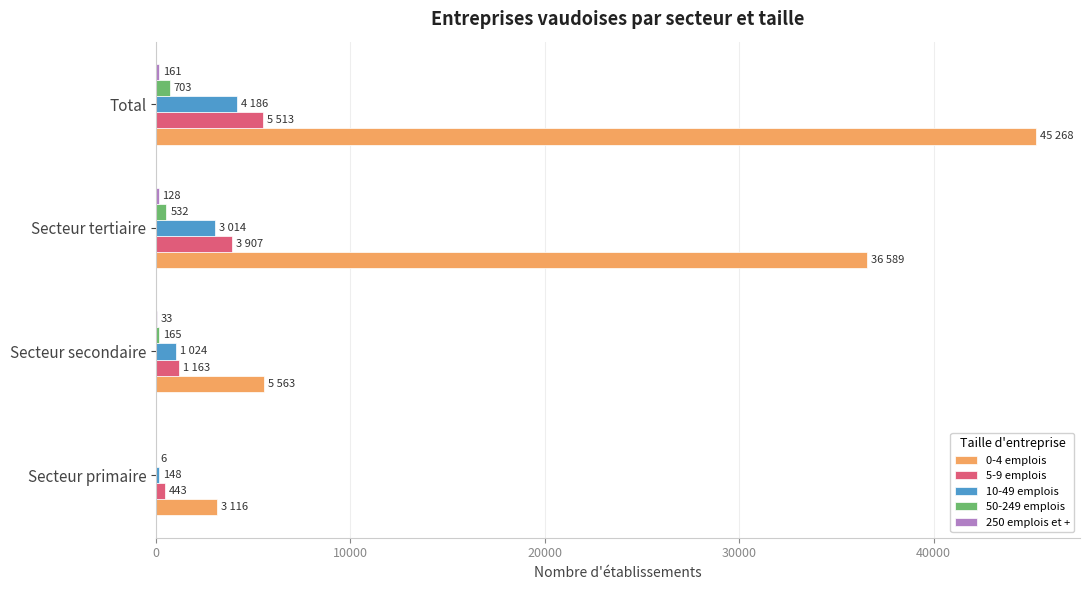

At which category is the sum across all series the highest?

Total